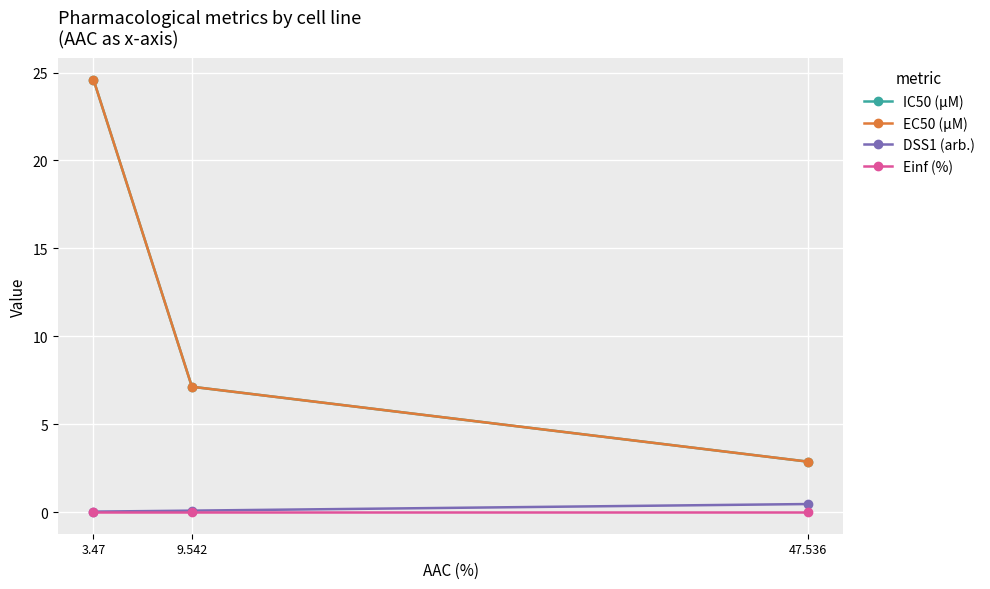

Is it true that DSS1 (arb.) equals 0.5 at 47.536?

True